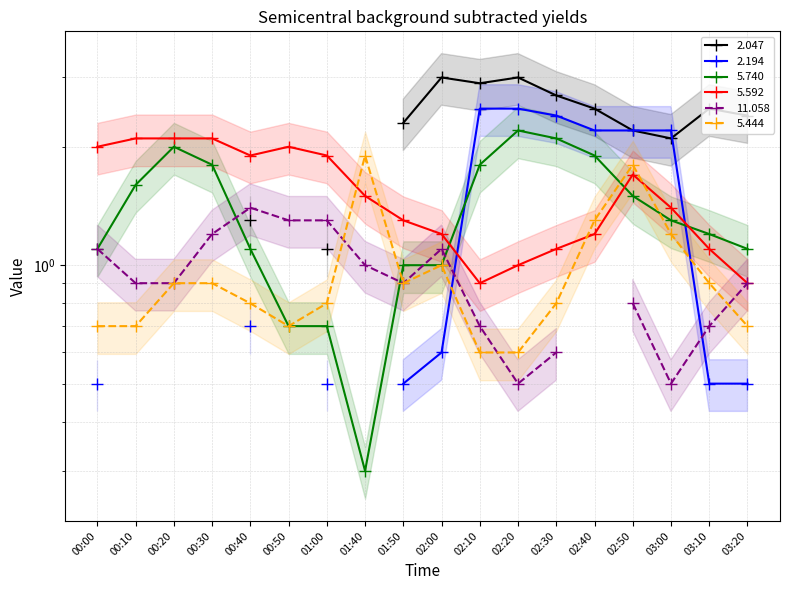

How many values in the 5.592 series are below 1?

2